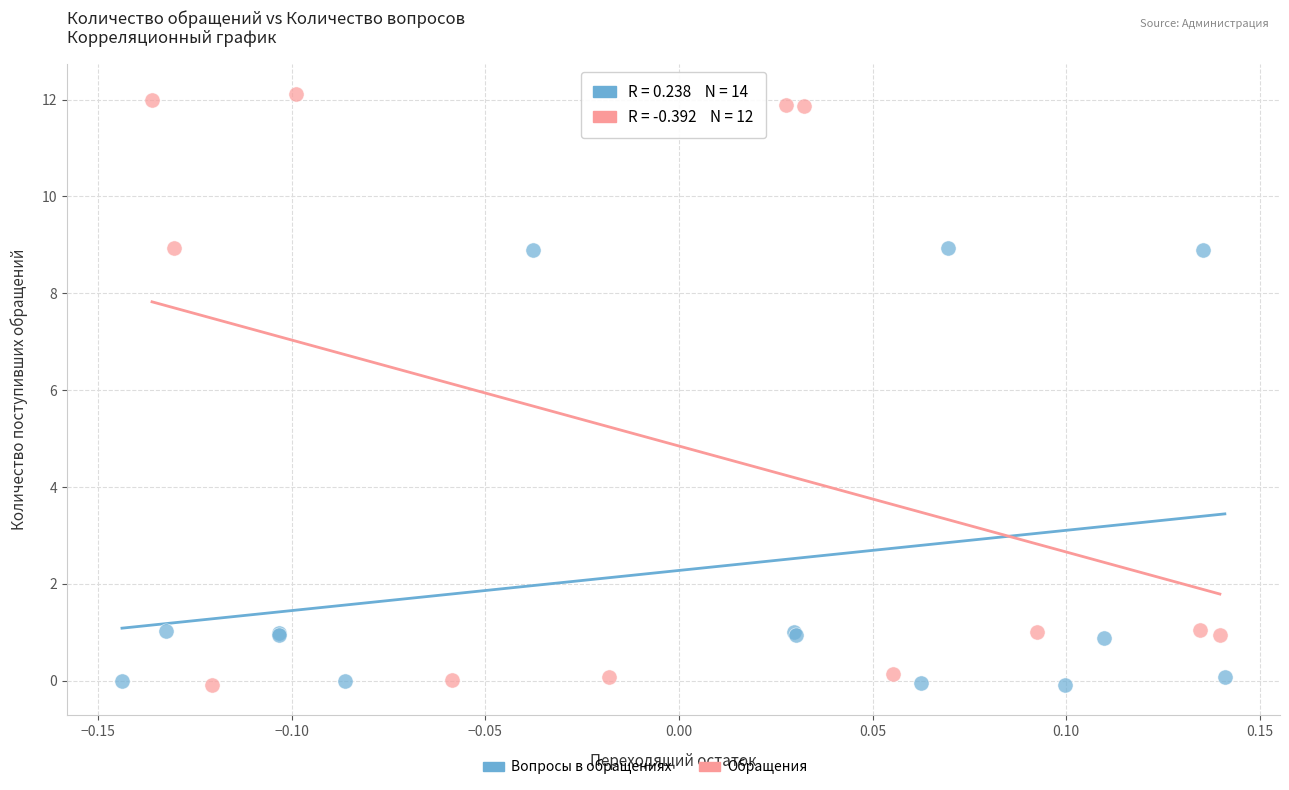

Which series contains the highest Y value?

Обращения